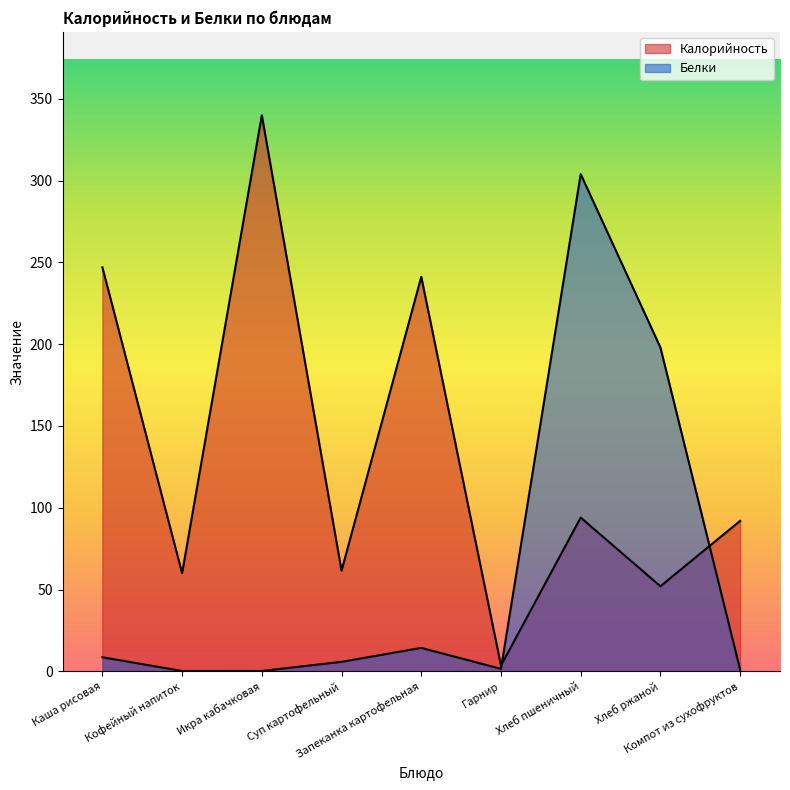

Is it true that Белки equals 6.8 at Запеканка картофельная?

False